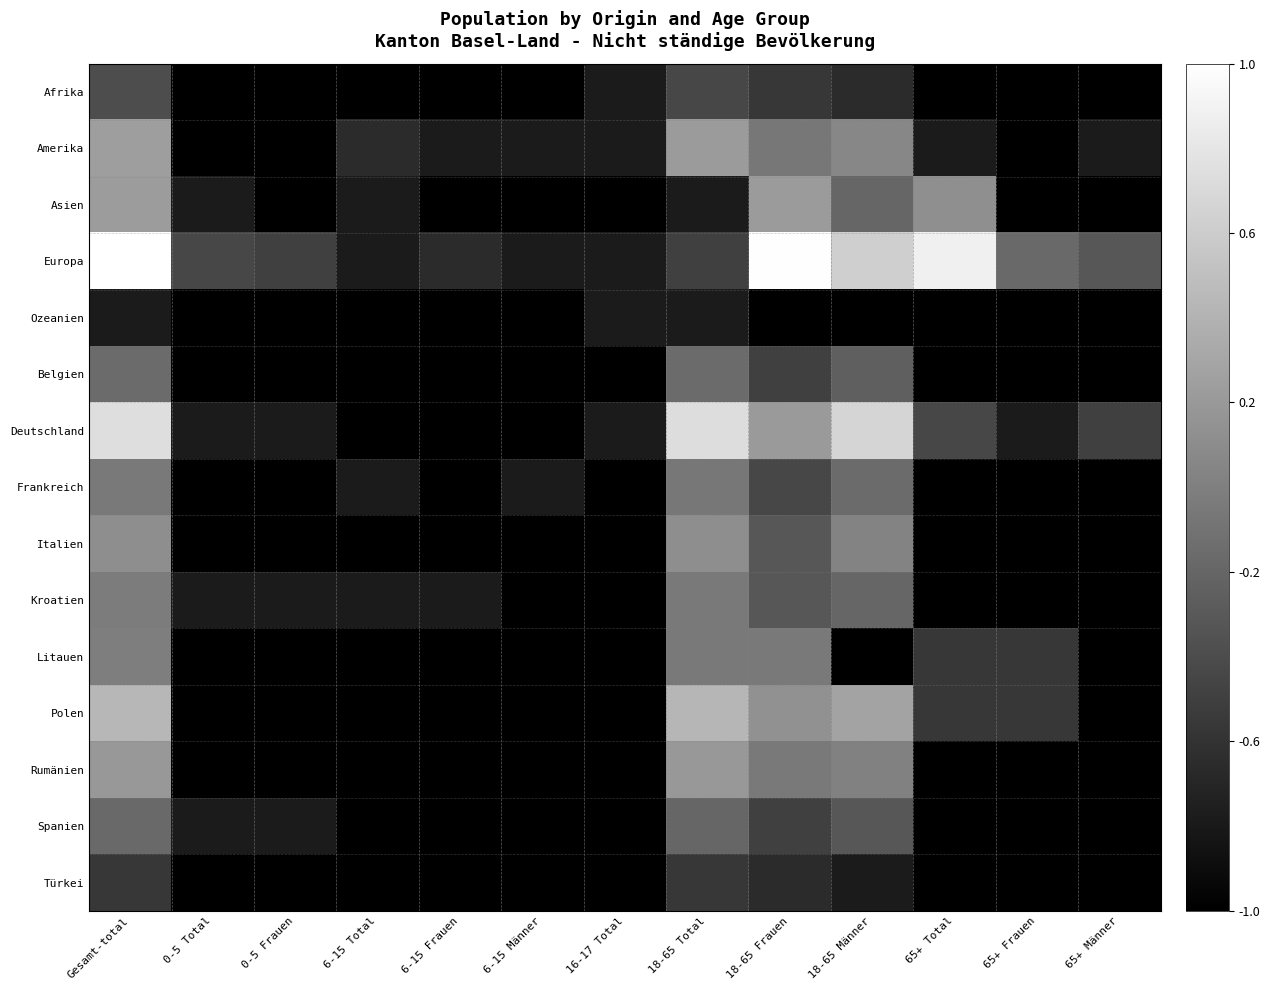

What is the smallest value displayed?

-1.0